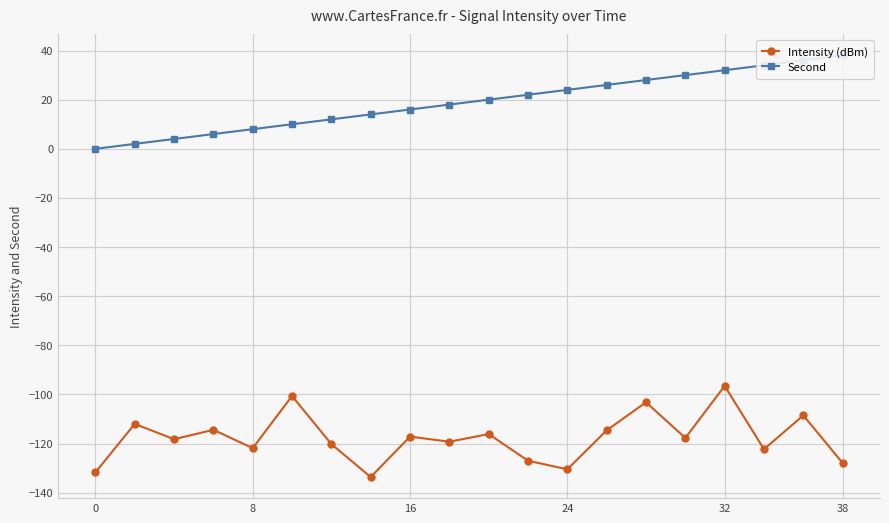

What is the lowest value of the Intensity (dBm) series?

-133.6